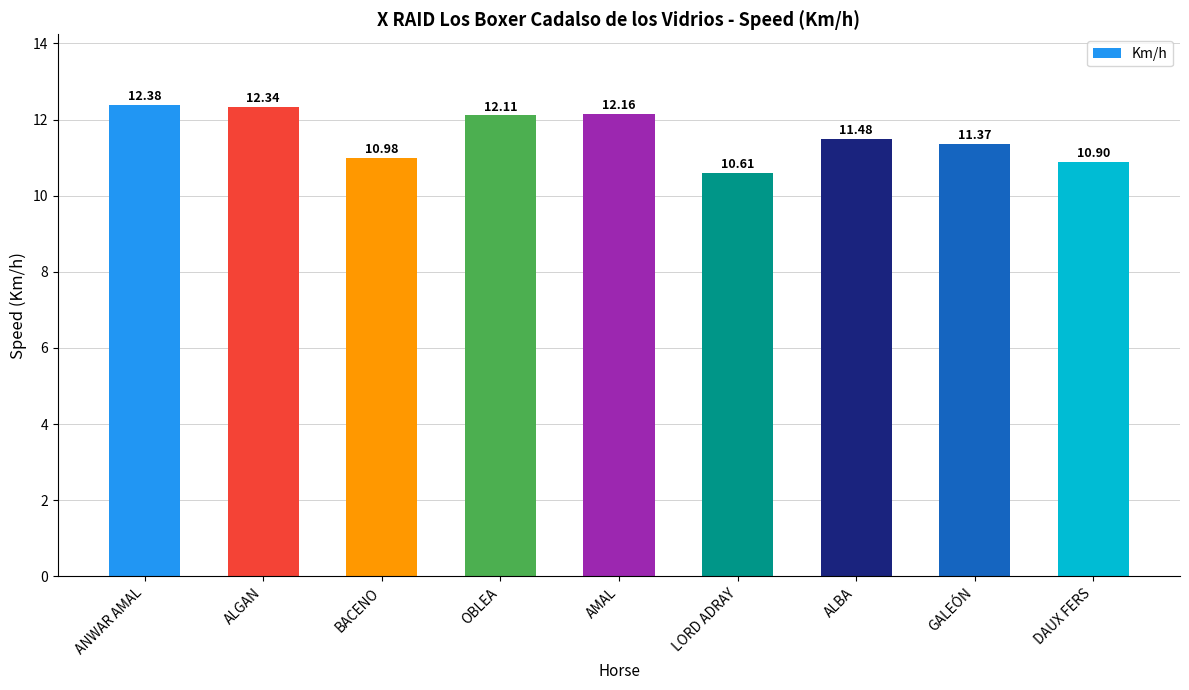

At which label does the data first exceed 11?

ANWAR AMAL